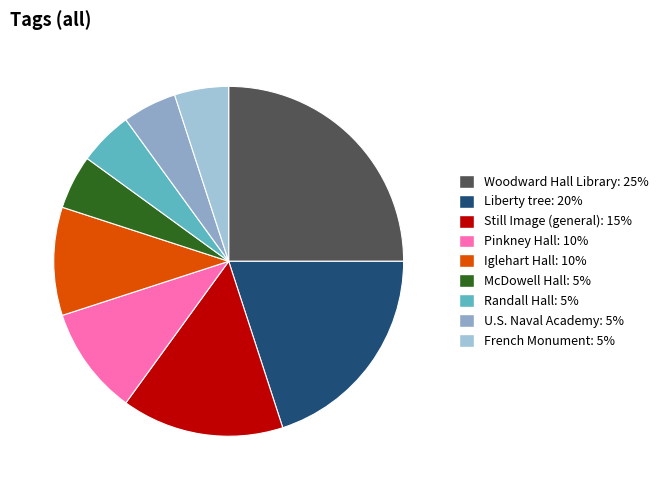

How many slices are in this pie chart?

9